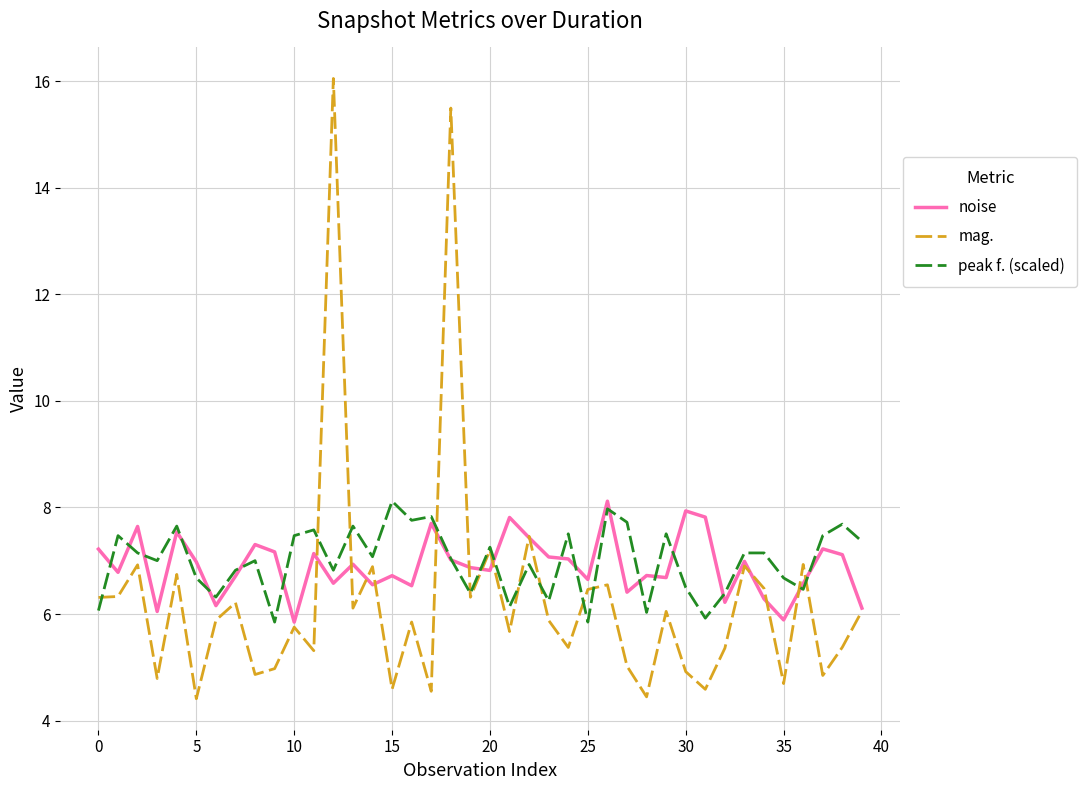

Which series has the largest range (max minus min)?

mag.